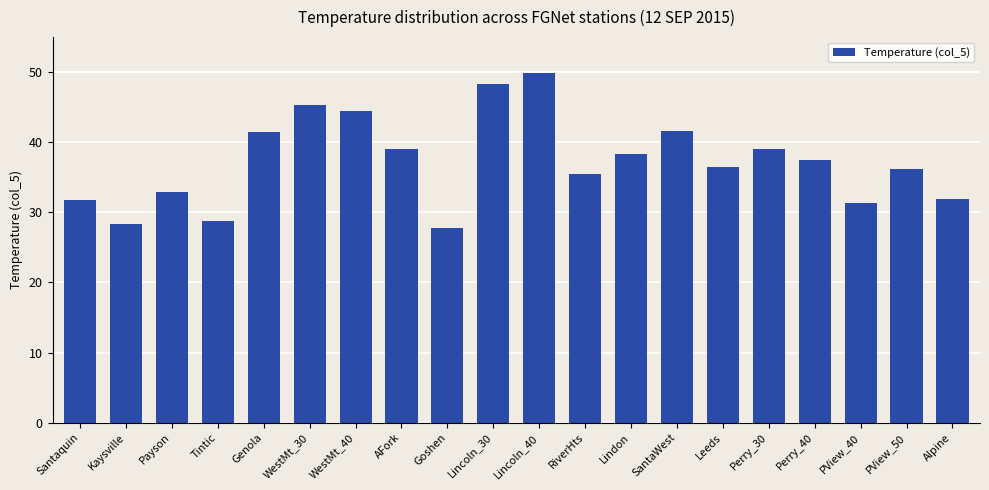

Which category has the lowest value across all series?

Goshen